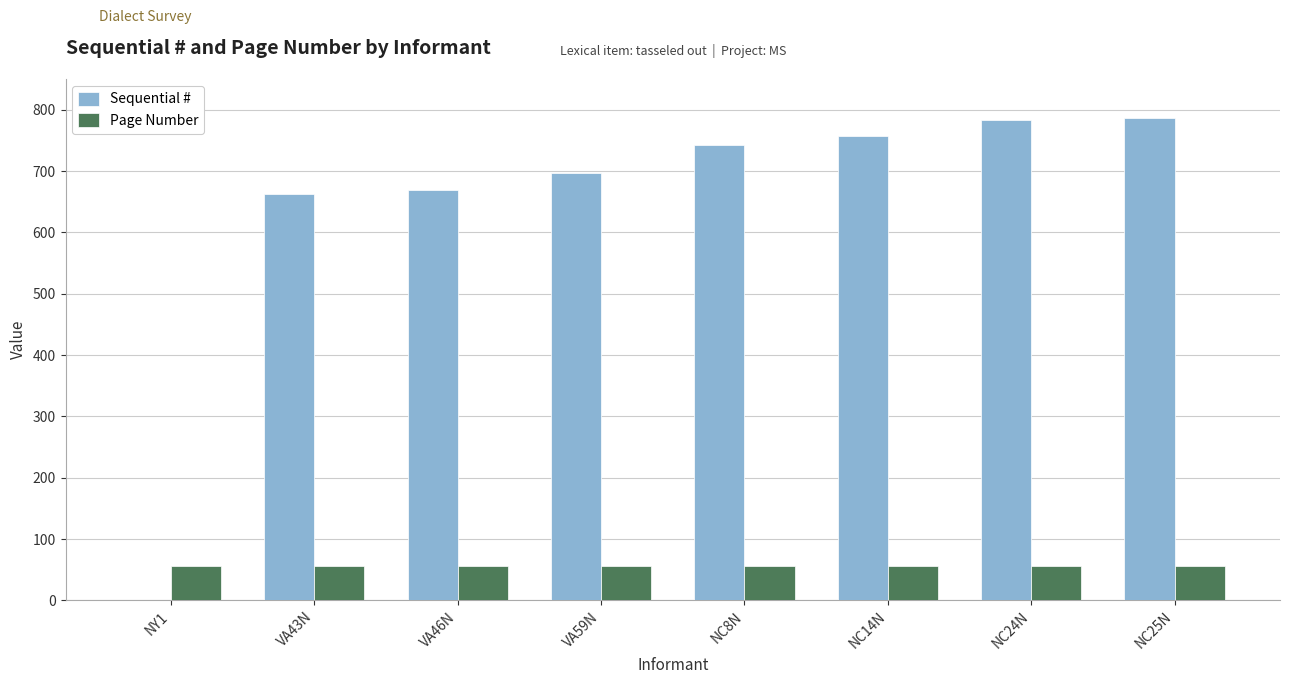

Between NY1 and NC25N, which series saw the biggest shift?

Sequential #